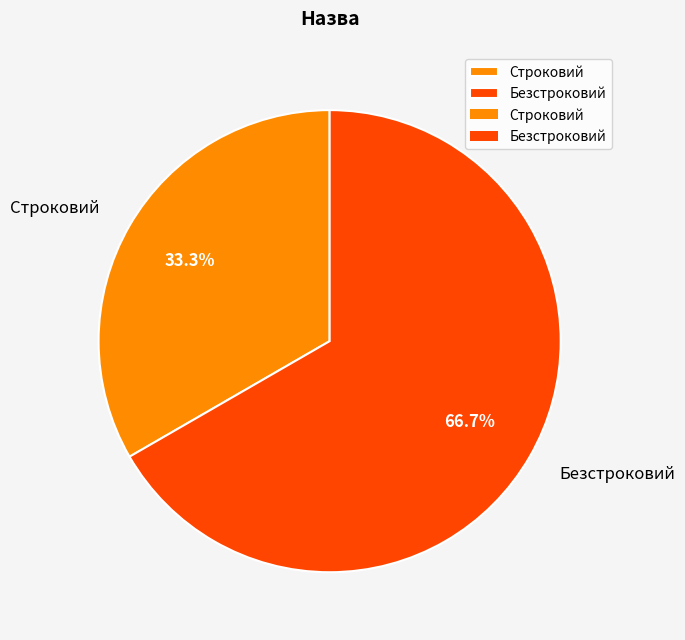

To the nearest percent, what is the difference between the Строковий and Безстроковий slice percentages?

33%